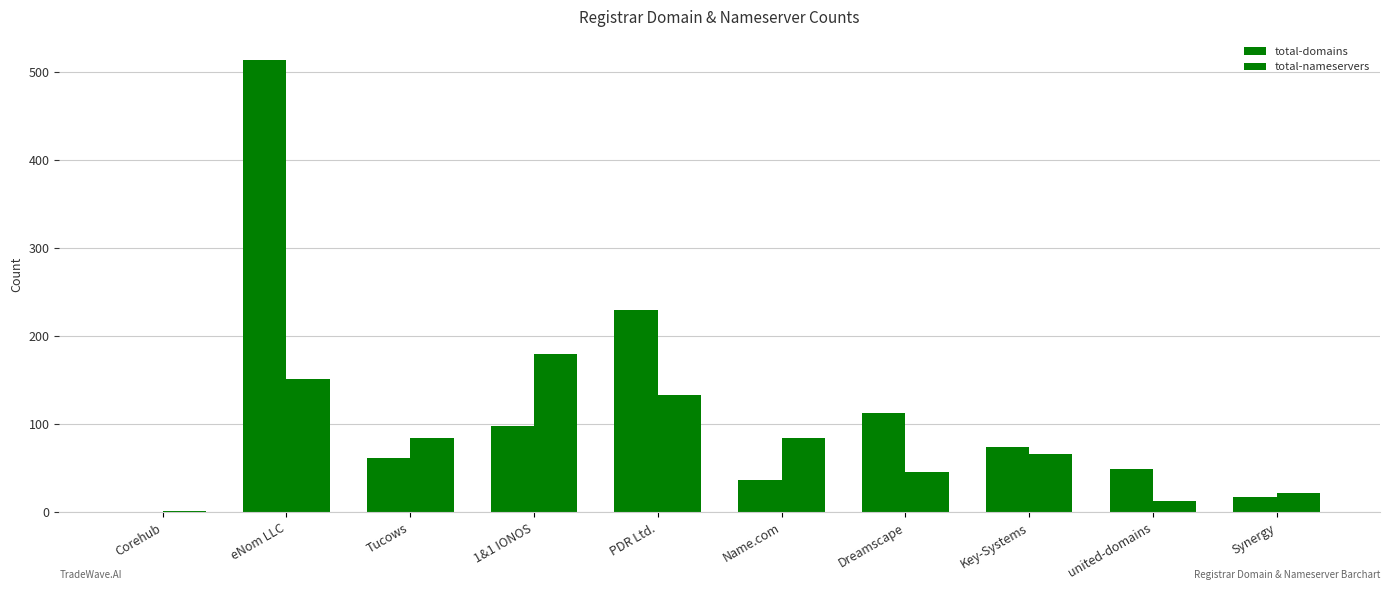

What is the label of the 10th bar from the left?

Synergy